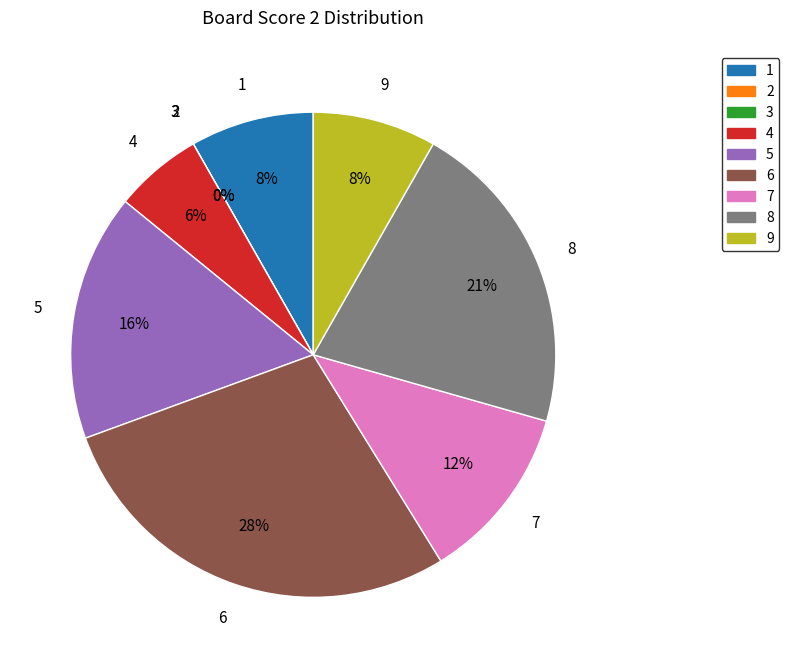

To the nearest percent, what percentage of the pie is 9?

8%